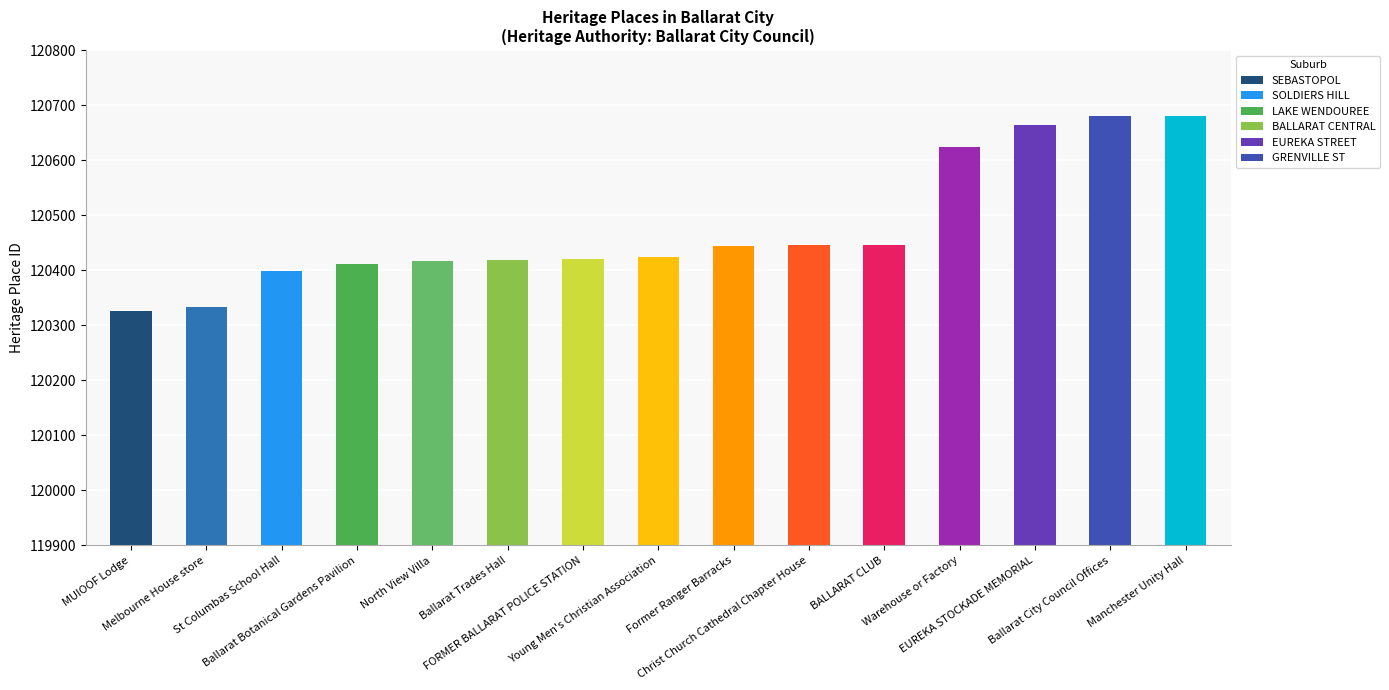

Where is the data nearest to the value 120503?

BALLARAT CLUB